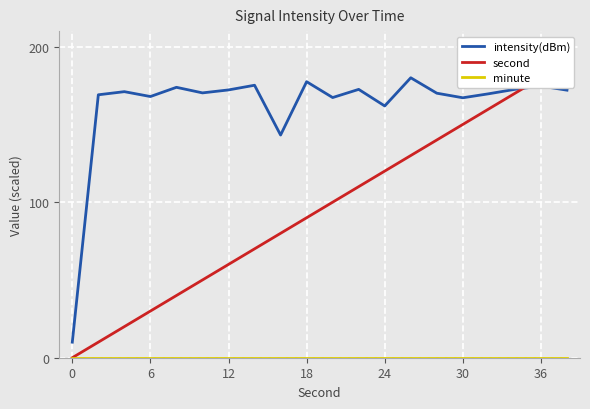

The value of second at 11 is 175.8. True or false?

False